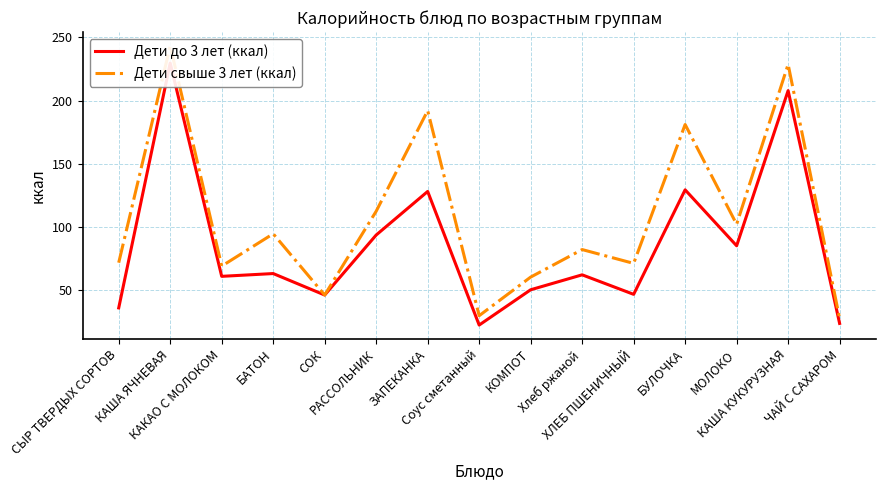

The Дети до 3 лет (ккал) series shows 26.9 at ХЛЕБ ПШЕНИЧНЫЙ. True or false?

False